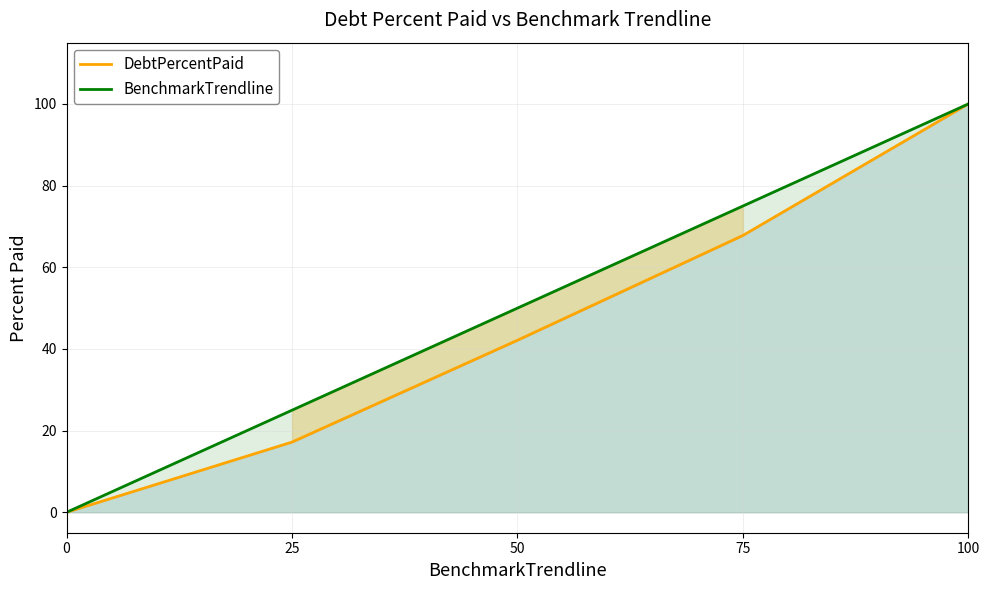

List the series in order of their overall mean, lowest first.

DebtPercentPaid, BenchmarkTrendline